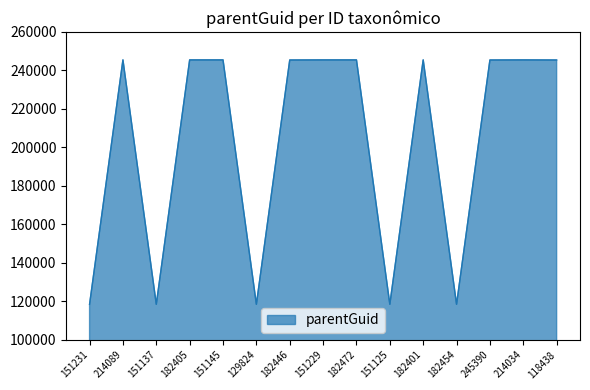

Between 182446 and 151125, which is larger?

182446